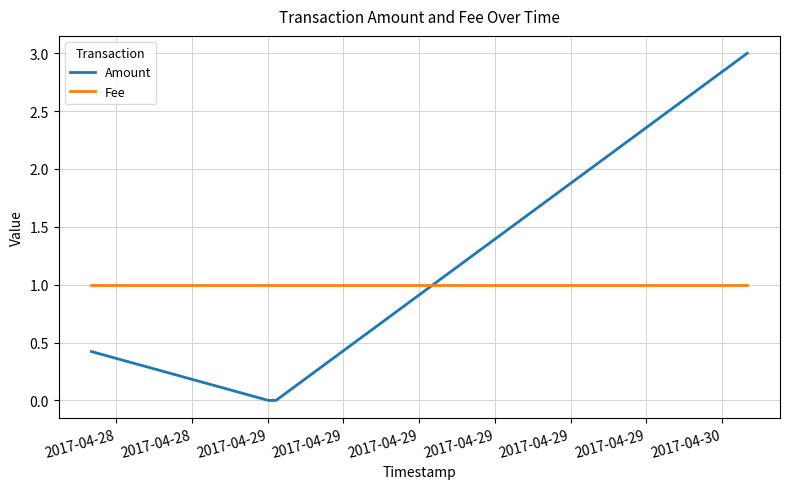

Count the number of data series in this chart.

2